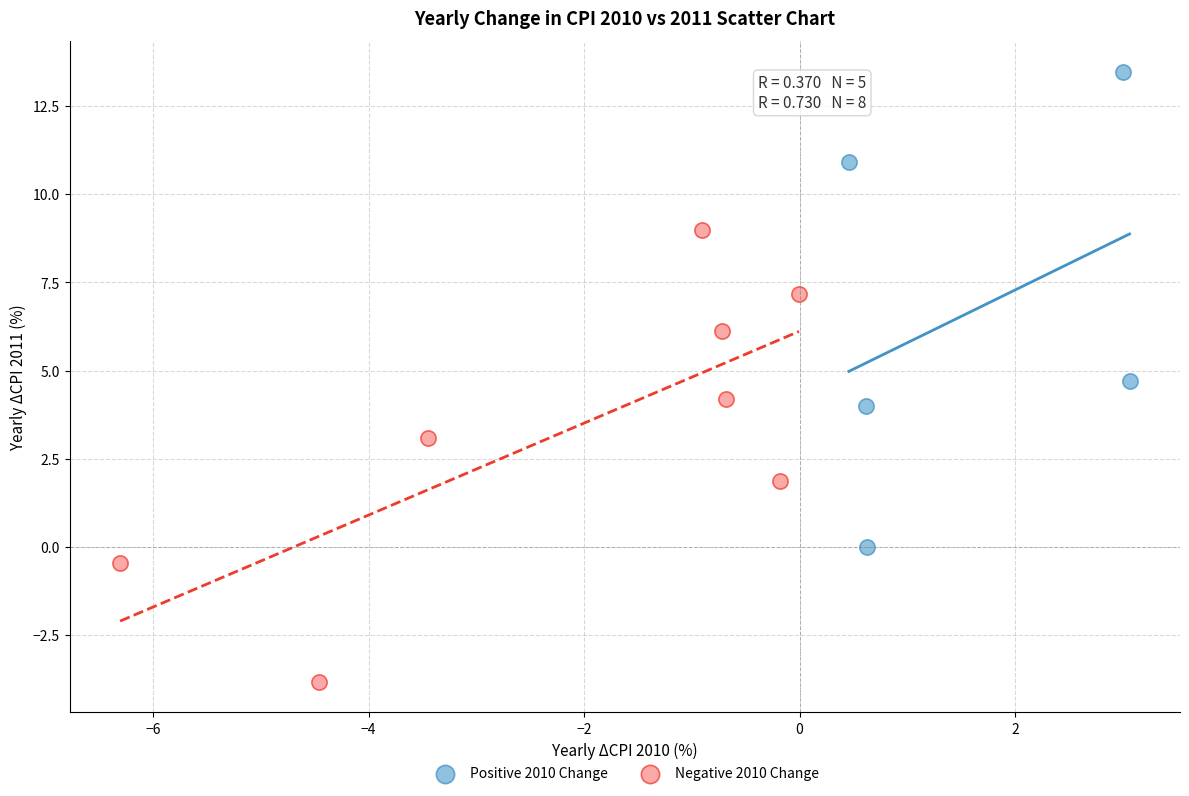

What are all the series names shown in the legend?

Positive 2010 Change, Negative 2010 Change